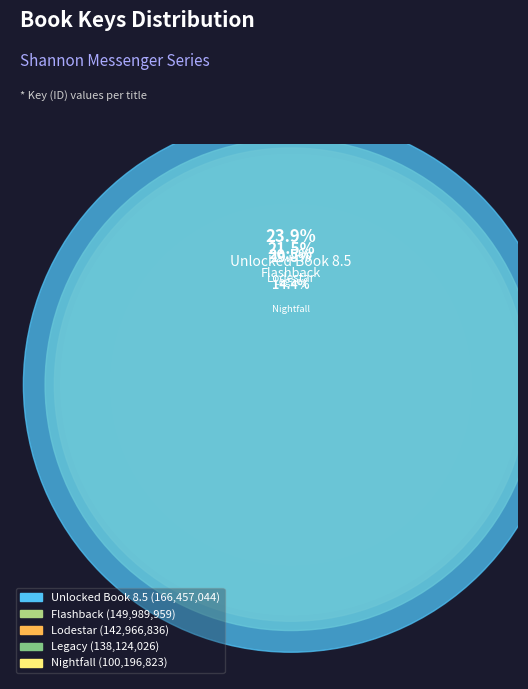

Does Unlocked Book 8.5 represent more than half of the total?

No